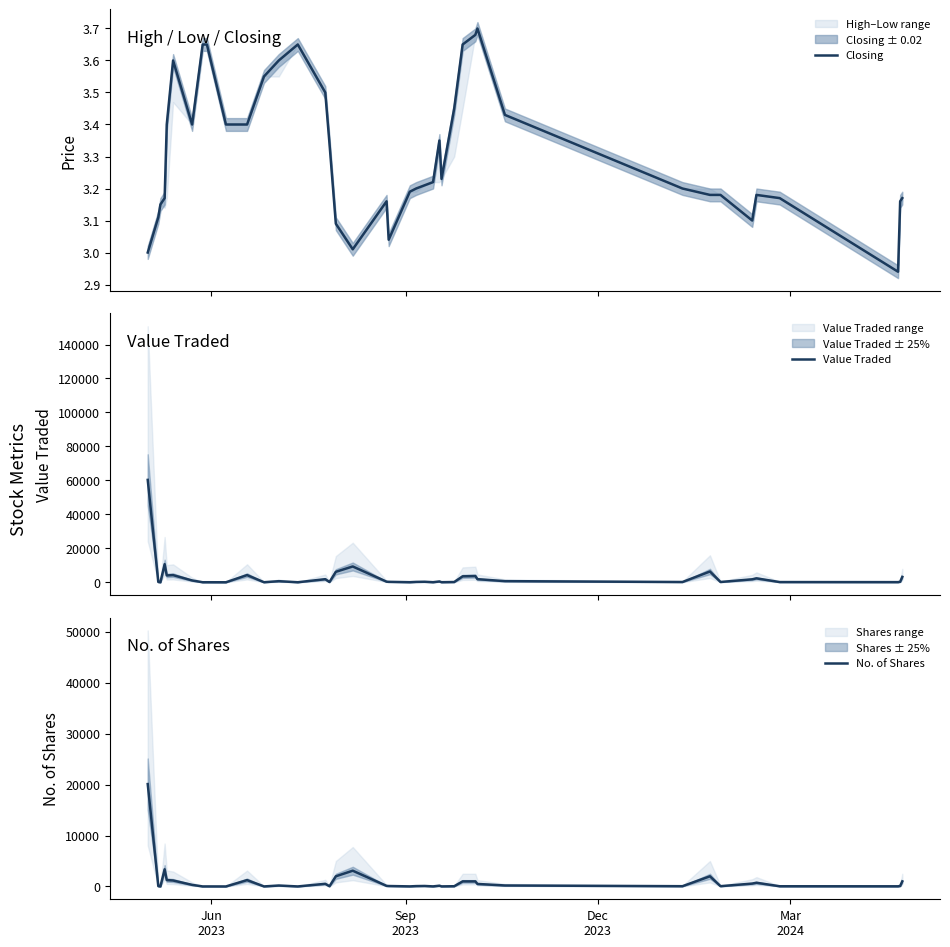

At how many categories does at least one series exceed 10513?

2